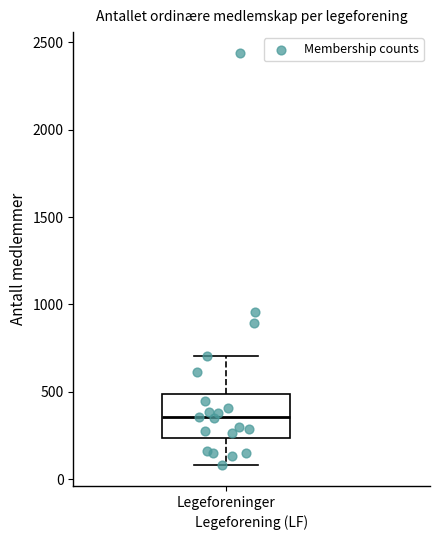

Where is the upper edge of the box for Legeforeninger on the y-axis? The values are not printed on the chart, so give them approximately, as read against the axis.

500